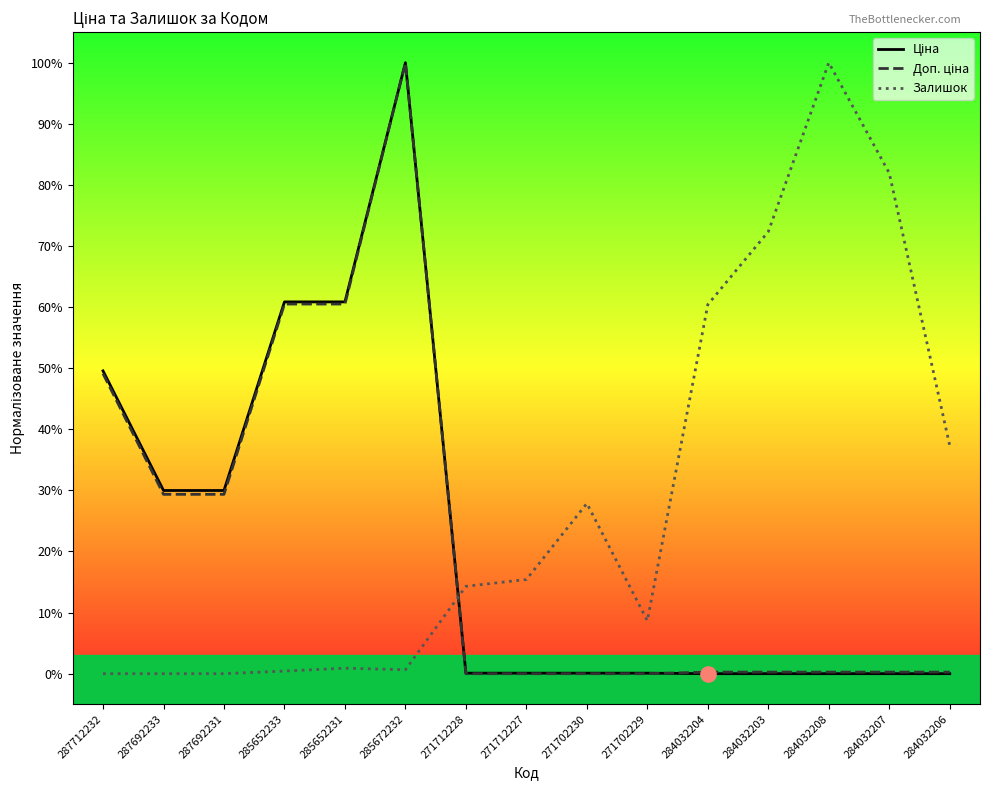

The value of Залишок at 271702229 is 8.7. True or false?

True